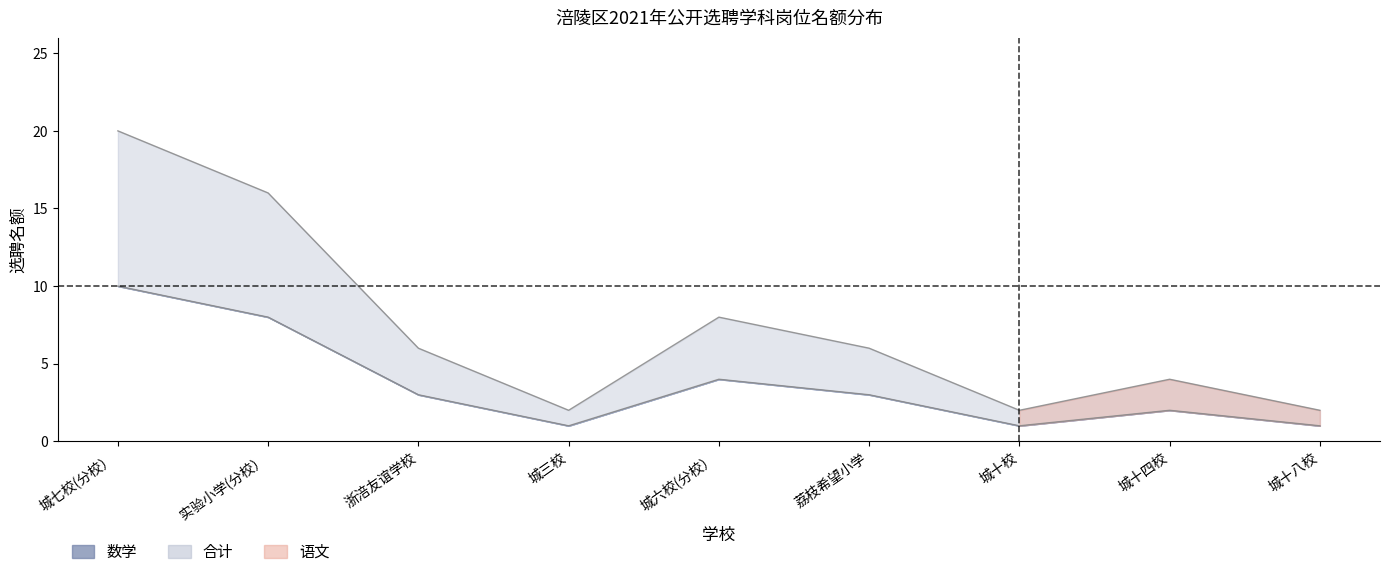

True or false: 数学 has a value of 3 at 荔枝希望小学.

True